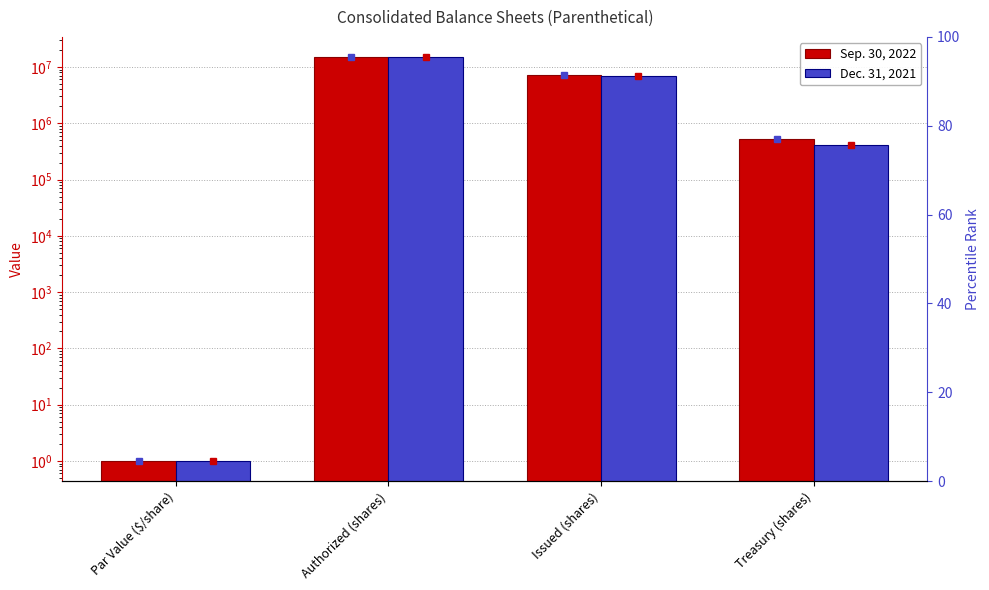

Which series has the largest total across all categories?

Sep. 30, 2022